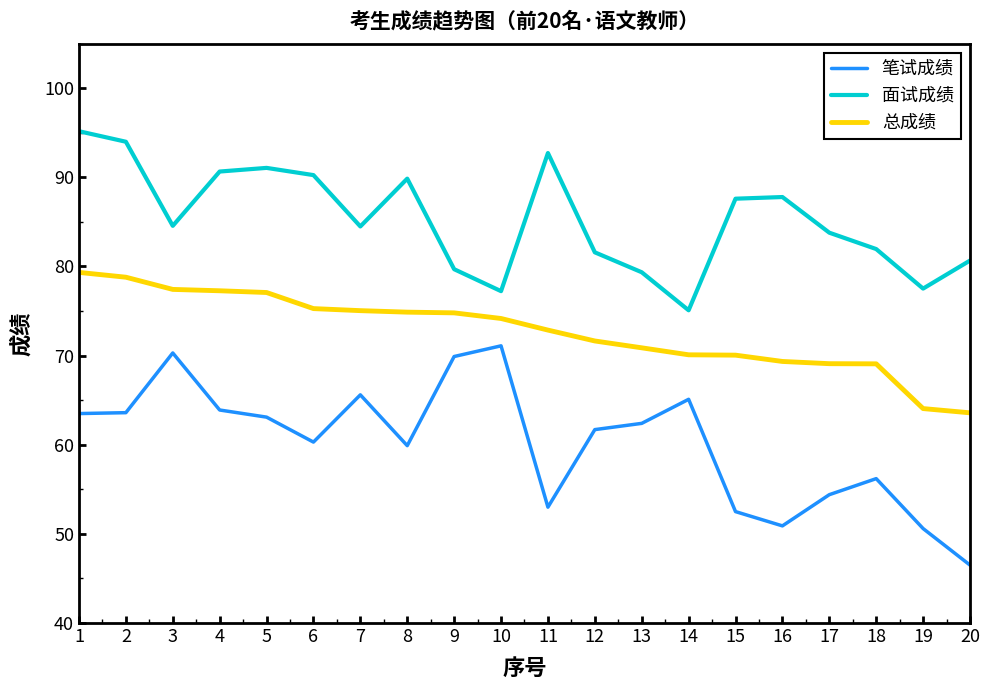

What is the spread (max minus min) of values at 20?

34.2